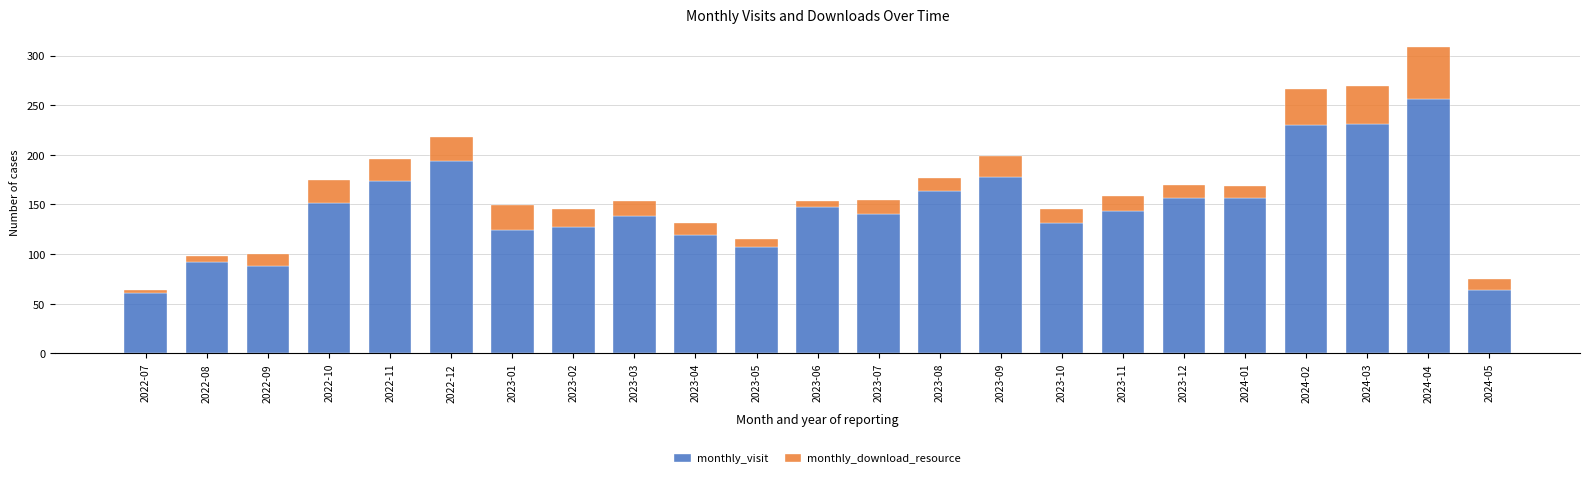

Count the number of categories in the chart.

23